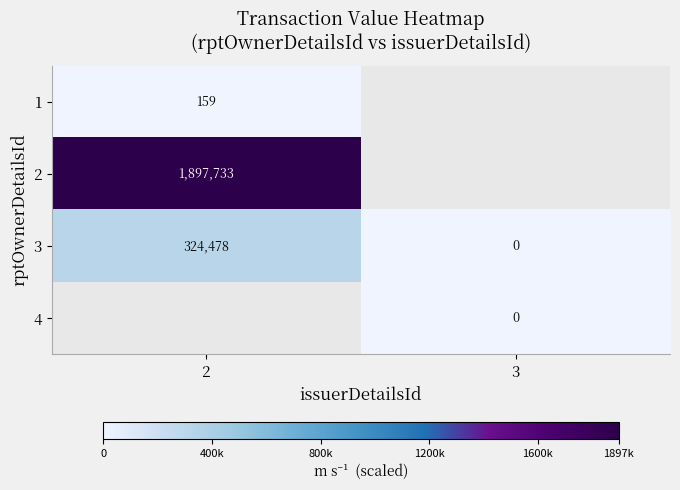

Rank the categories by 3 value from lowest to highest.

3, 2